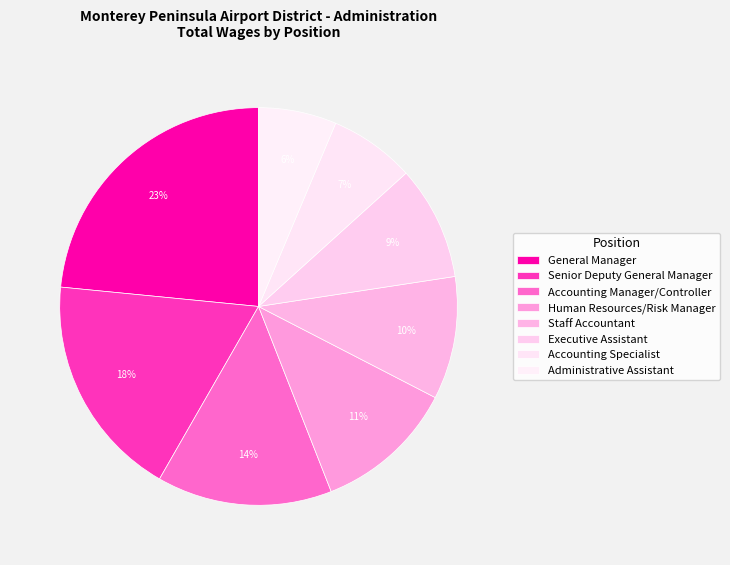

What portion of the pie excludes Accounting Manager/Controller?

85.7%